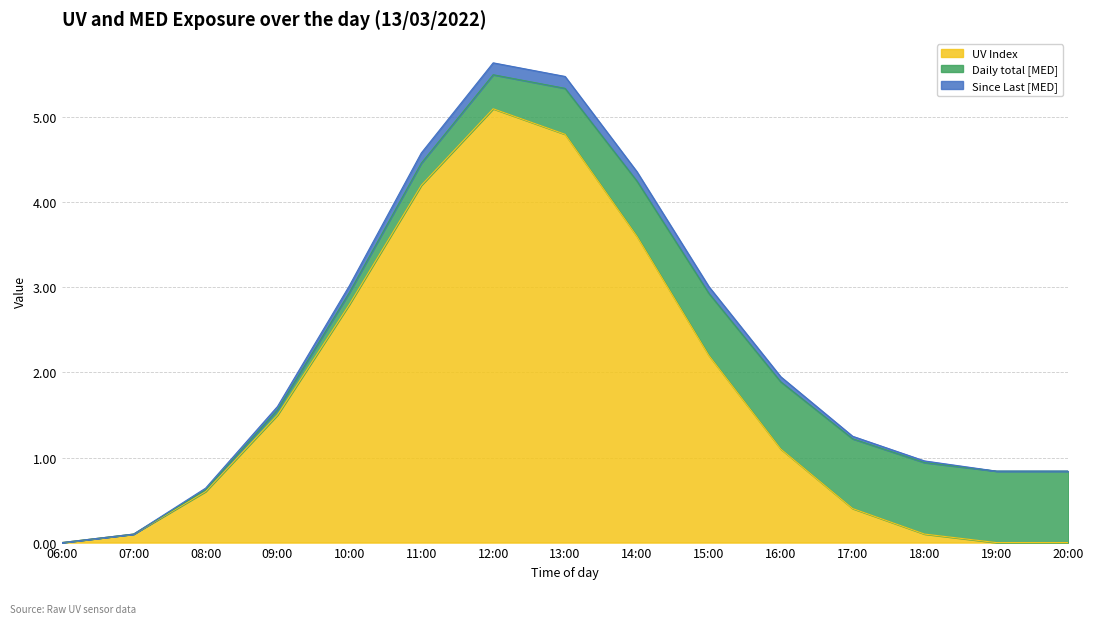

At which label does UV Index reach its minimum?

06:00